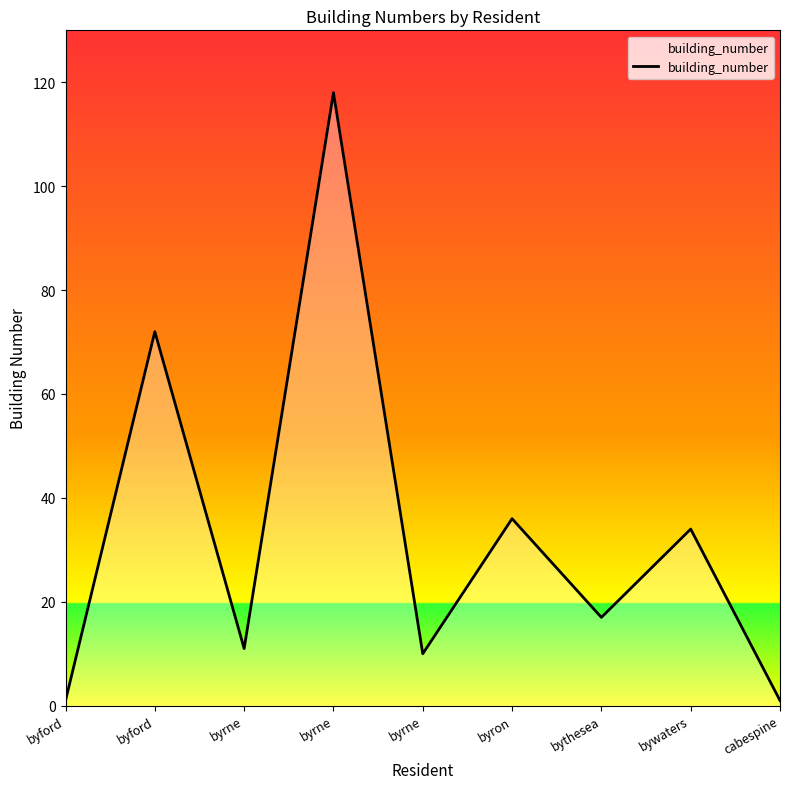

True or false: there are more than 1 points higher than both neighbors.

True